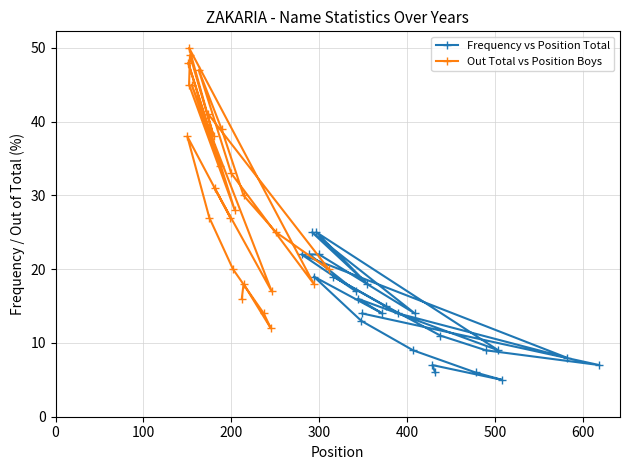

Does the chart display data point markers on the line(s)?

Yes